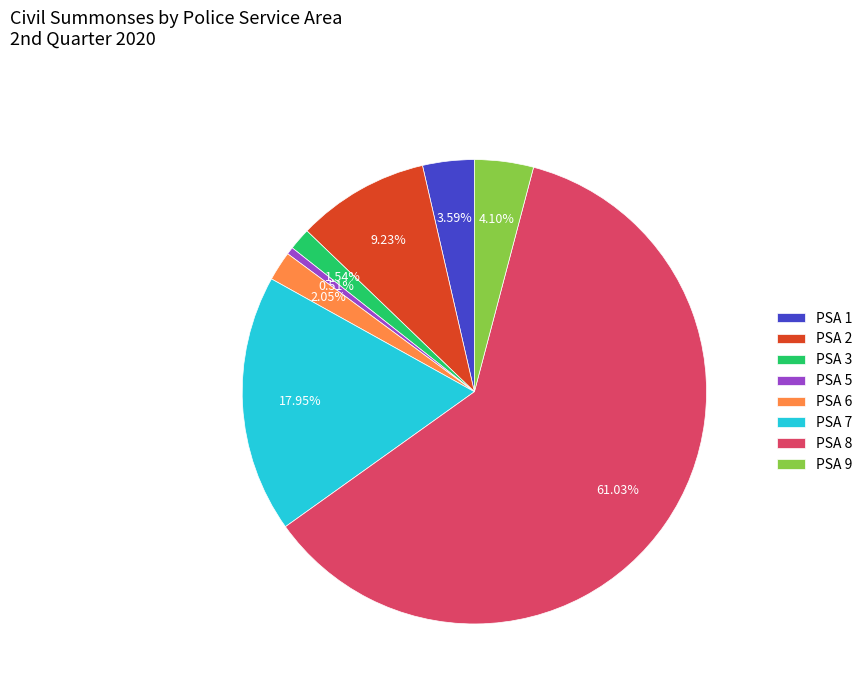

What is the ratio of the value at PSA 6 to the value at PSA 2?

0.2